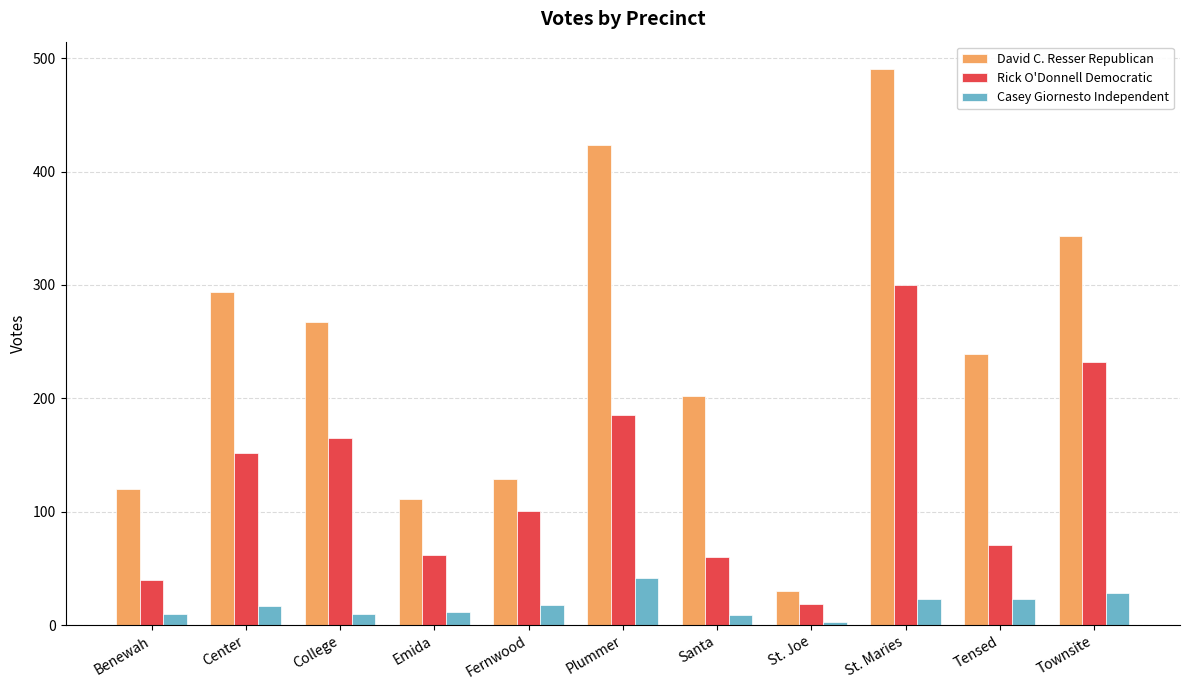

How many series are shown in this chart?

3